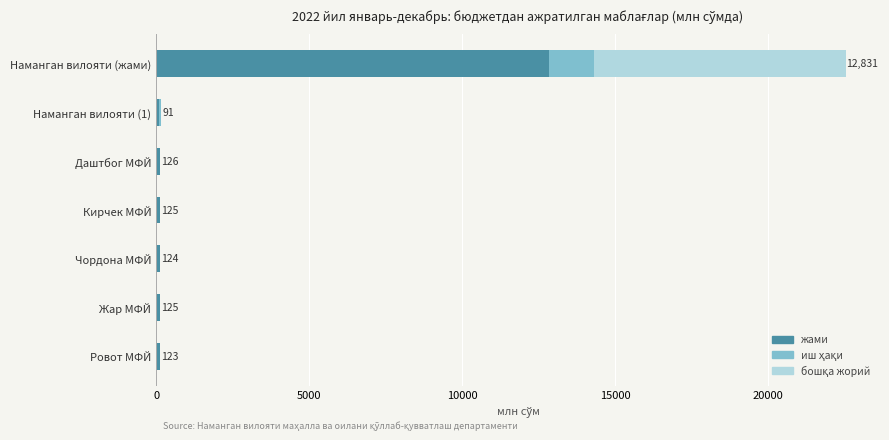

Which series changed the most between Наманган вилояти (жами) and Ровот МФЙ?

жами